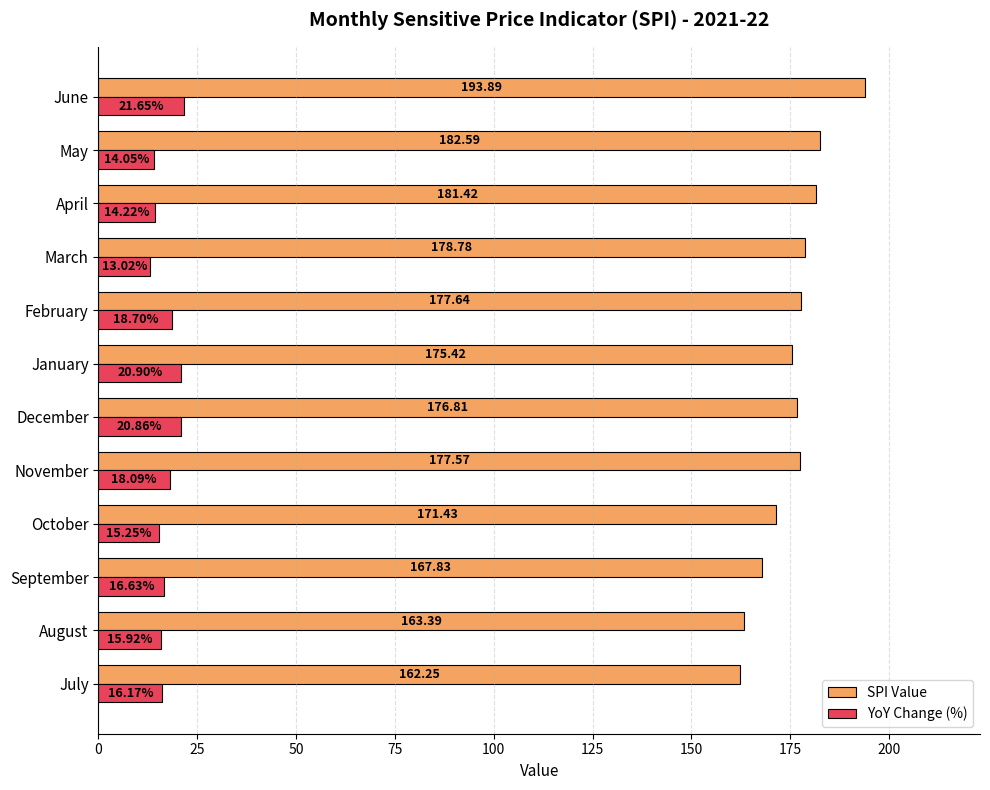

What is the average value of the SPI Value series?

175.8